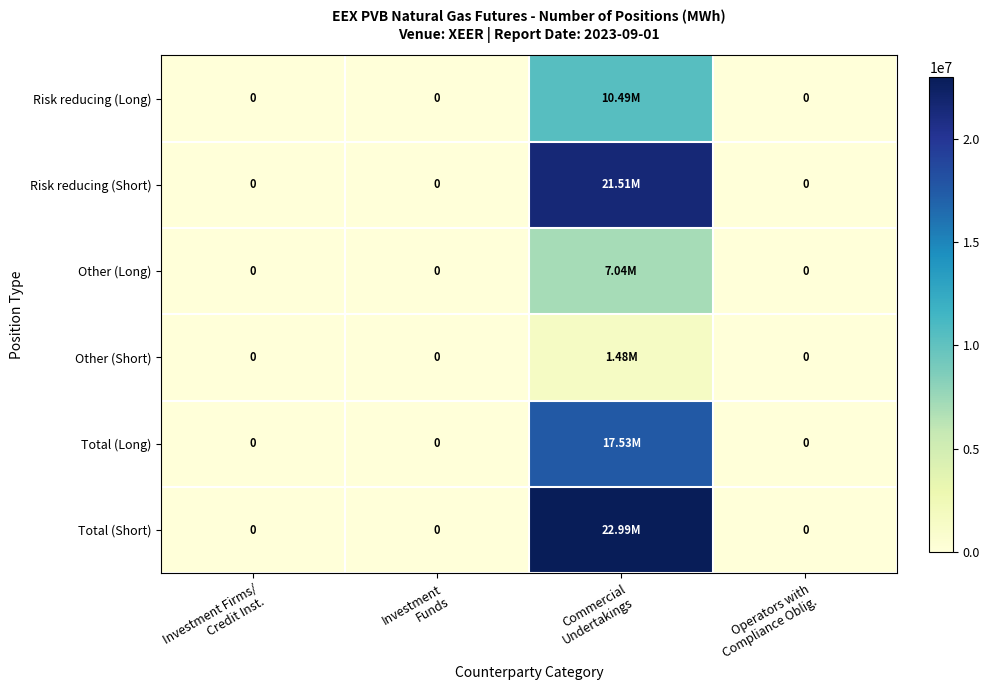

What is the sum of all Other (Short) values?

1482750